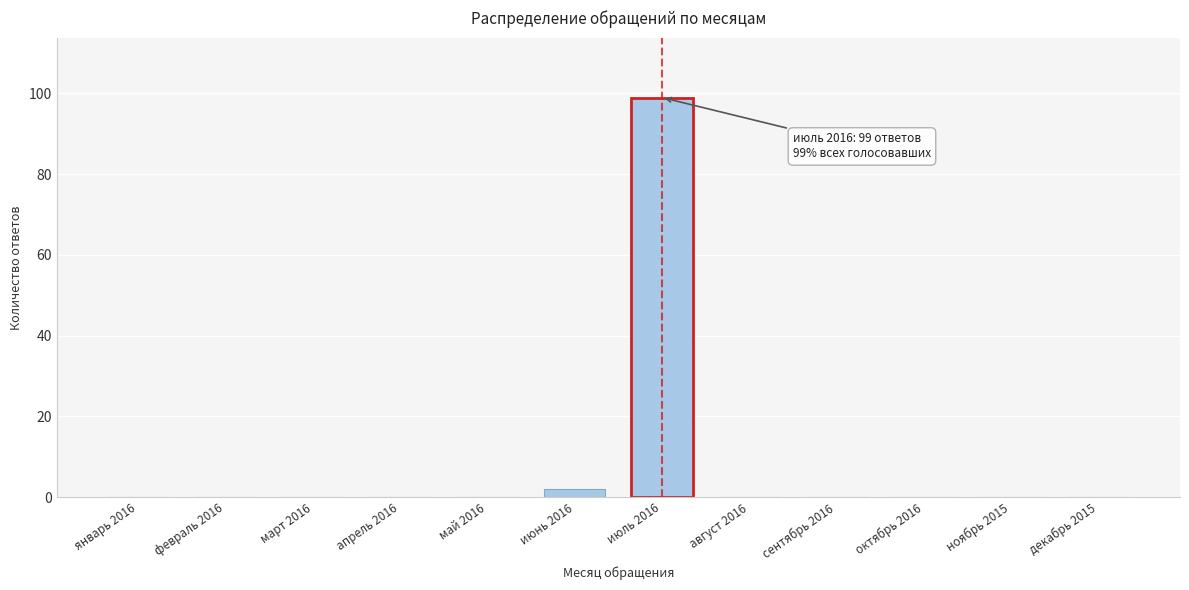

Reading left to right, transcribe all the data shown in this chart.

январь 2016=0	февраль 2016=0	март 2016=0	апрель 2016=0	май 2016=0	июнь 2016=2	июль 2016=99	август 2016=0	сентябрь 2016=0	октябрь 2016=0	ноябрь 2015=0	декабрь 2015=0